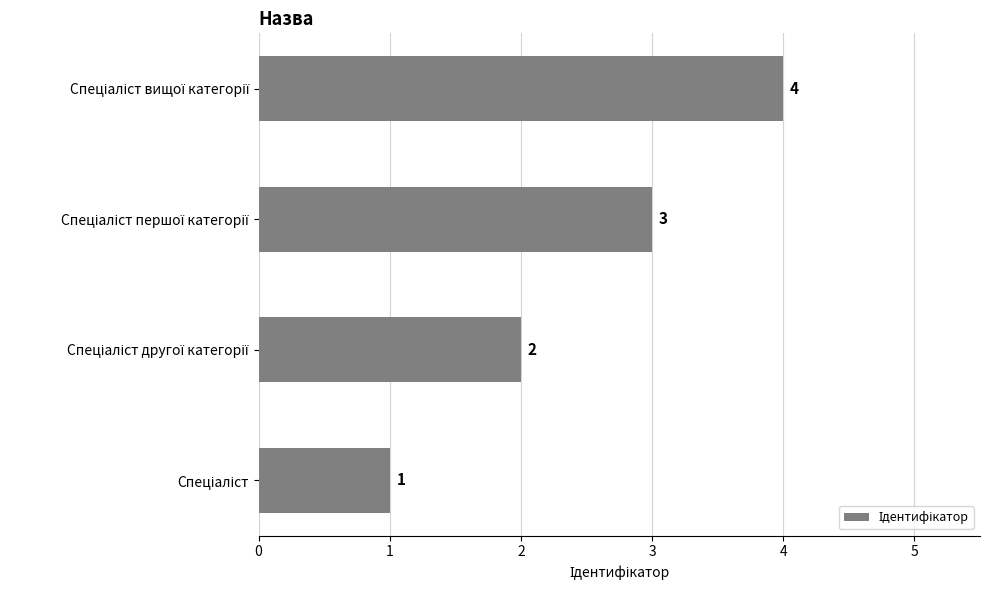

What is the difference between the maximum and minimum values?

3